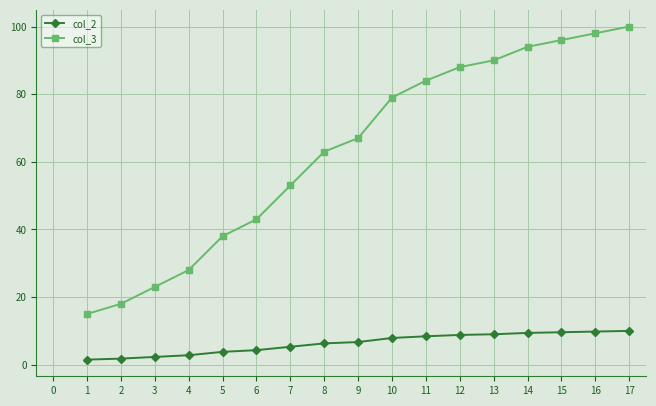

The col_3 series shows 88.0 at 12. True or false?

True